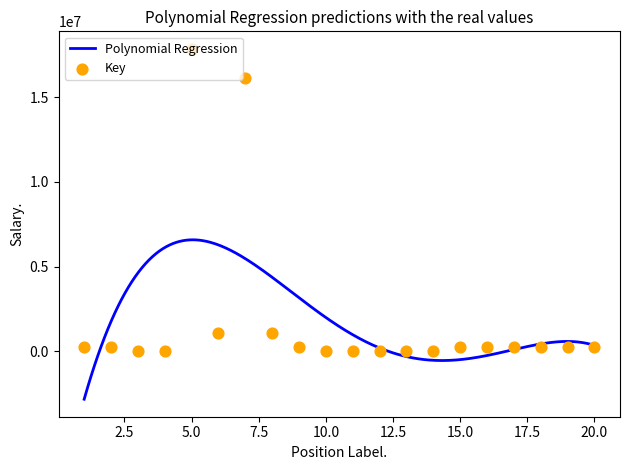

What is the ratio of the value at 16 to the value at 15?

1.0